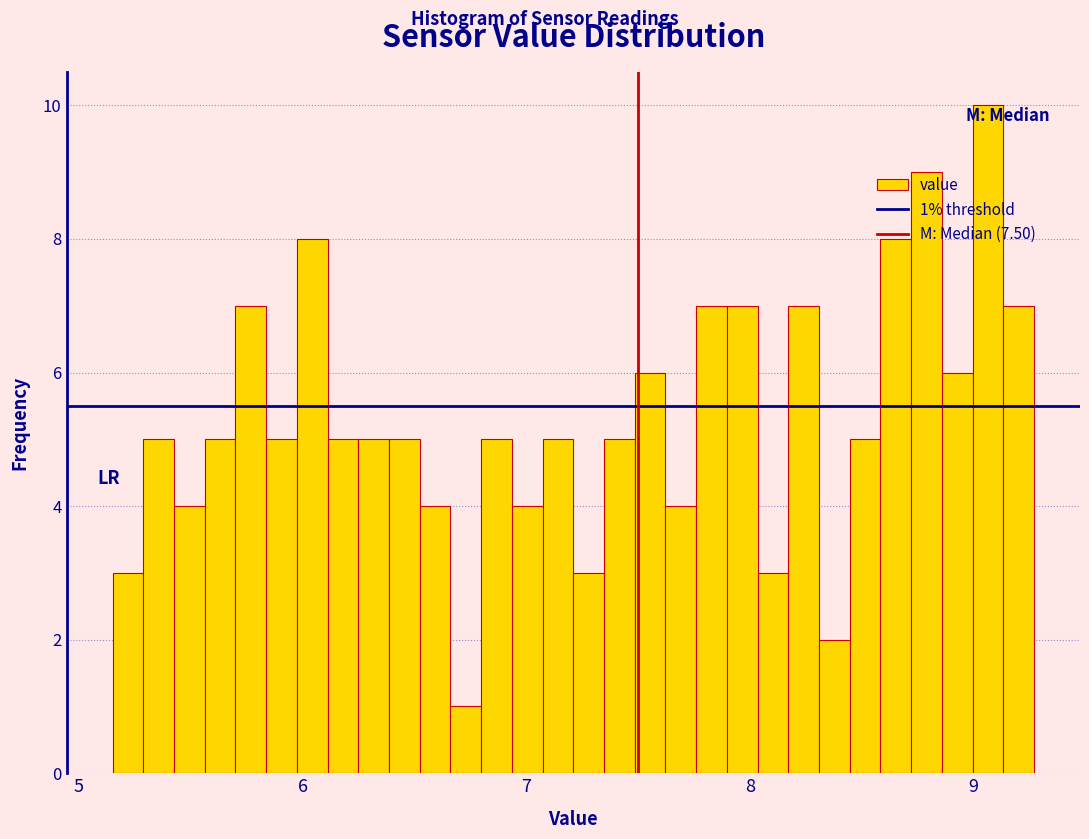

Around what value on the x-axis is the tallest bar? Give the approximate position of its centre, as read against the axis.

9.1